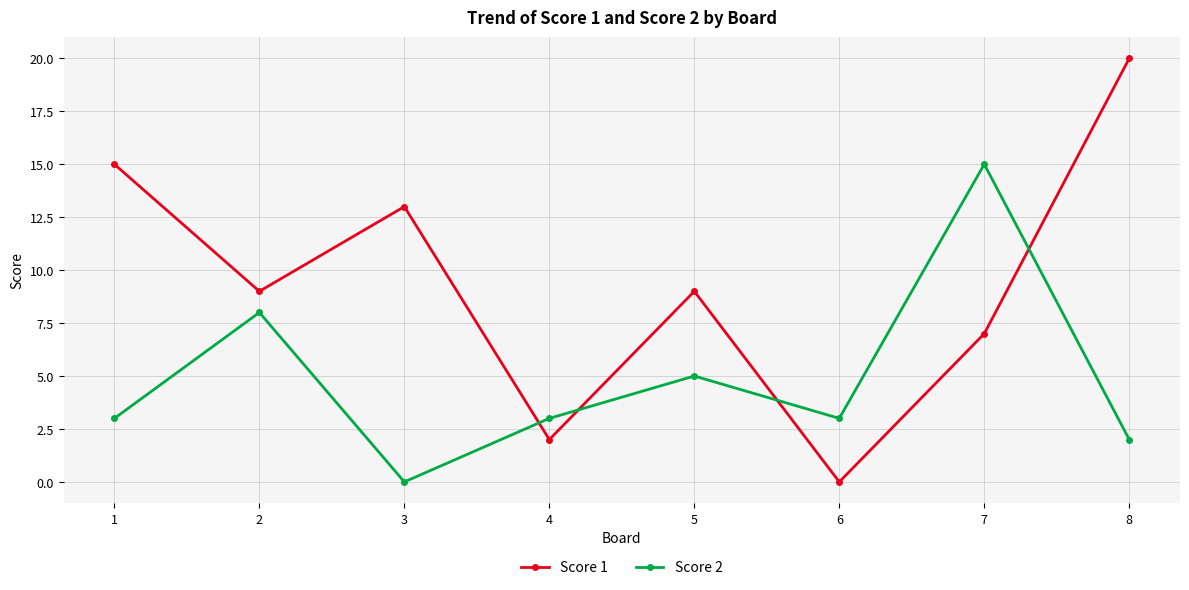

How many distinct data groups are displayed?

2